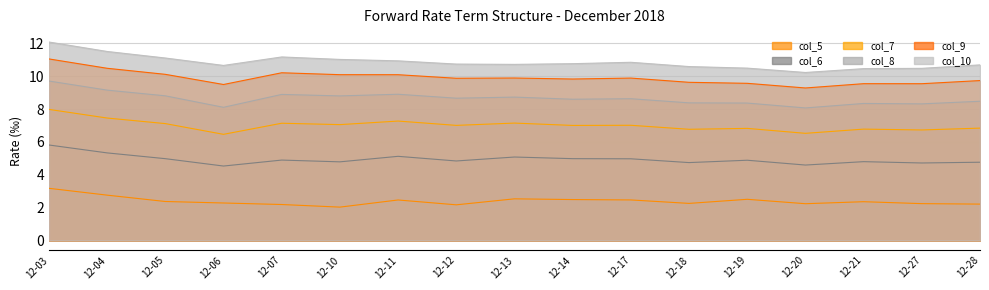

In col_6, how many points are lower than both neighbors (excluding endpoints)?

6